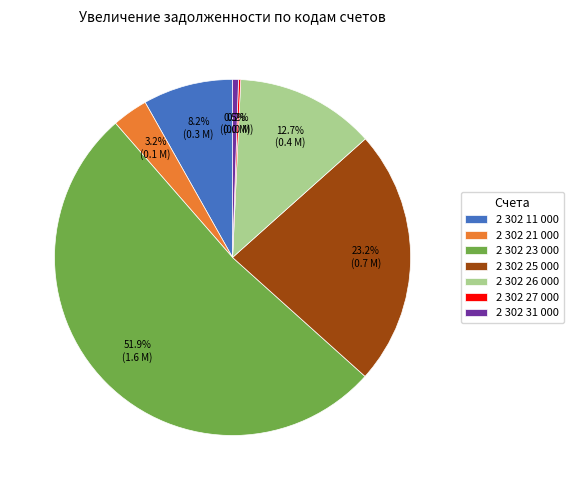

Combined, do 2 302 21 000 and 2 302 25 000 account for over 50%?

No